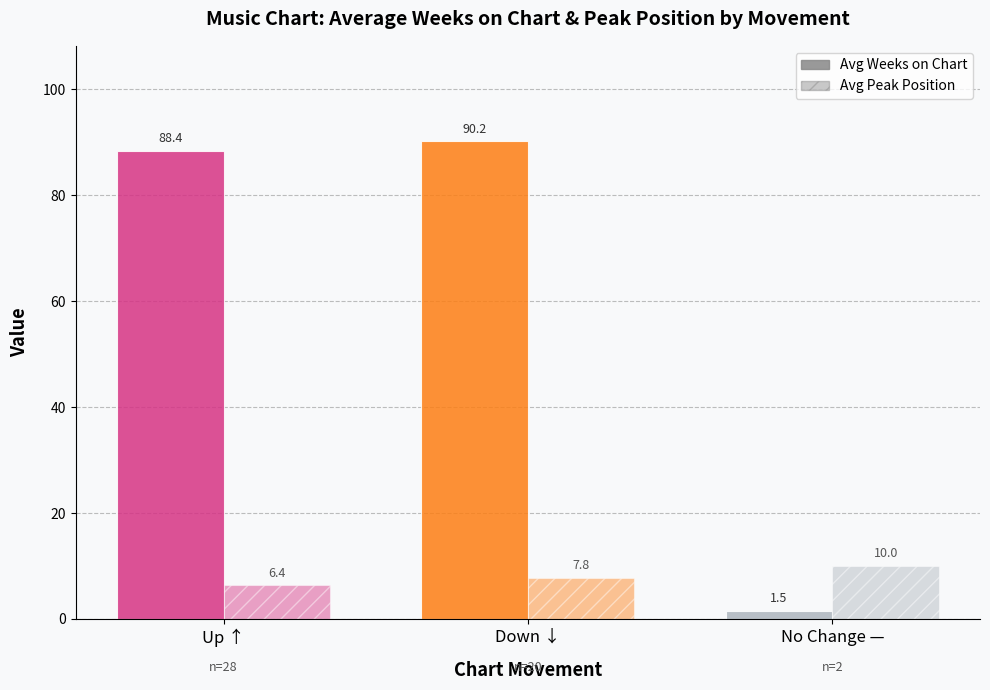

At which label does Avg Peak Position first exceed 7?

Down ↓